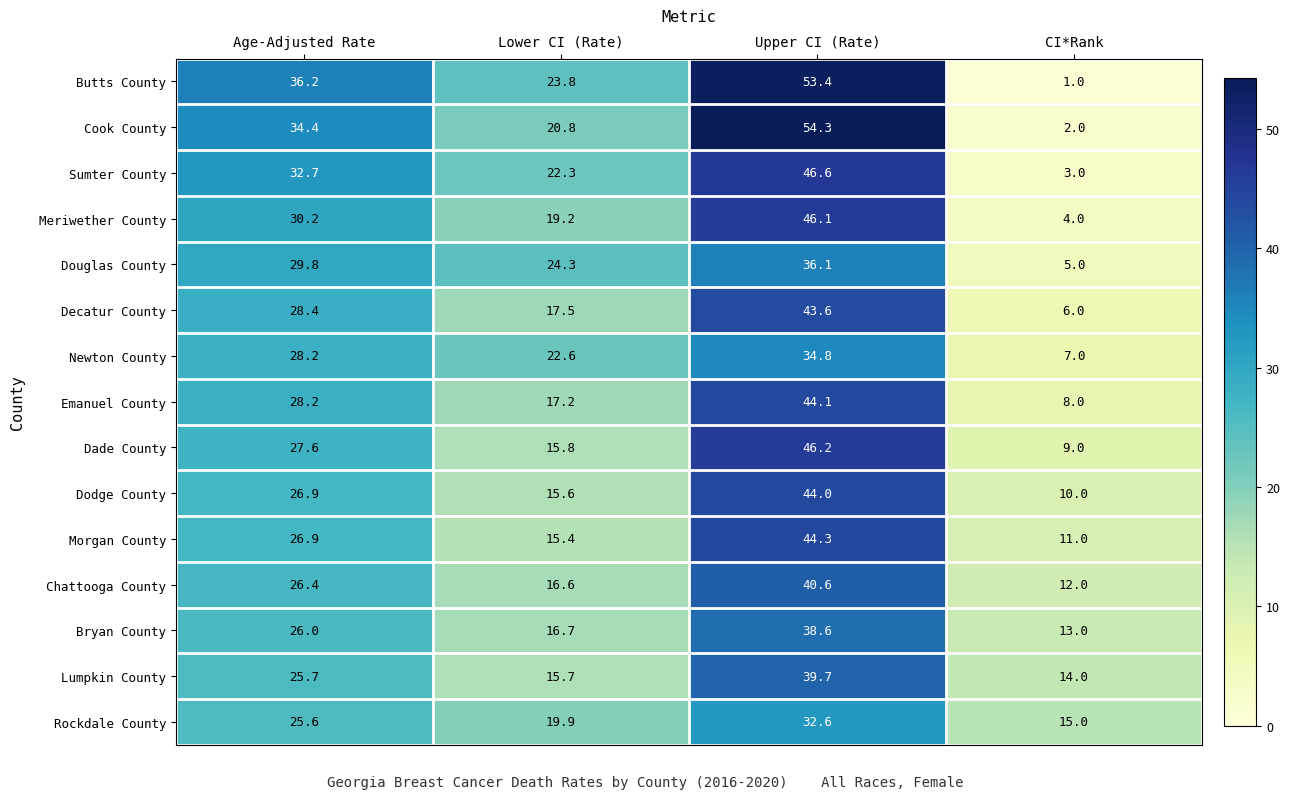

At which label does Decatur County first exceed 28?

Age-Adjusted Rate